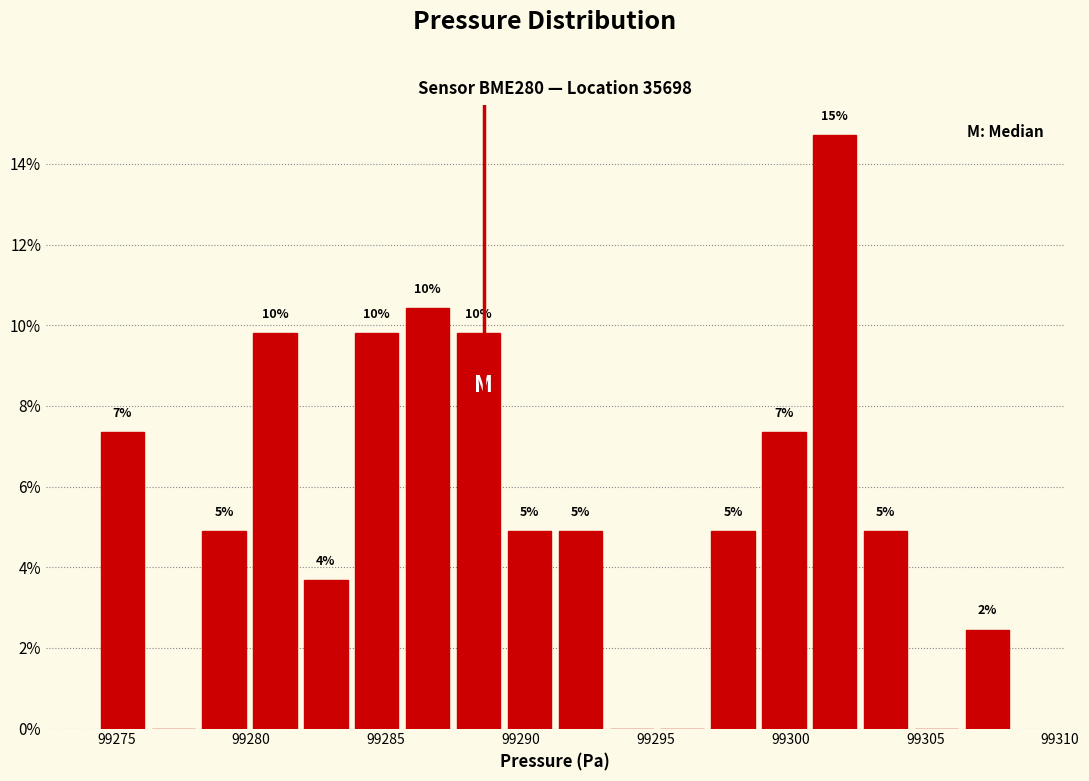

Read against the x-axis, roughly where is the centre of the tallest bar?

99301.5